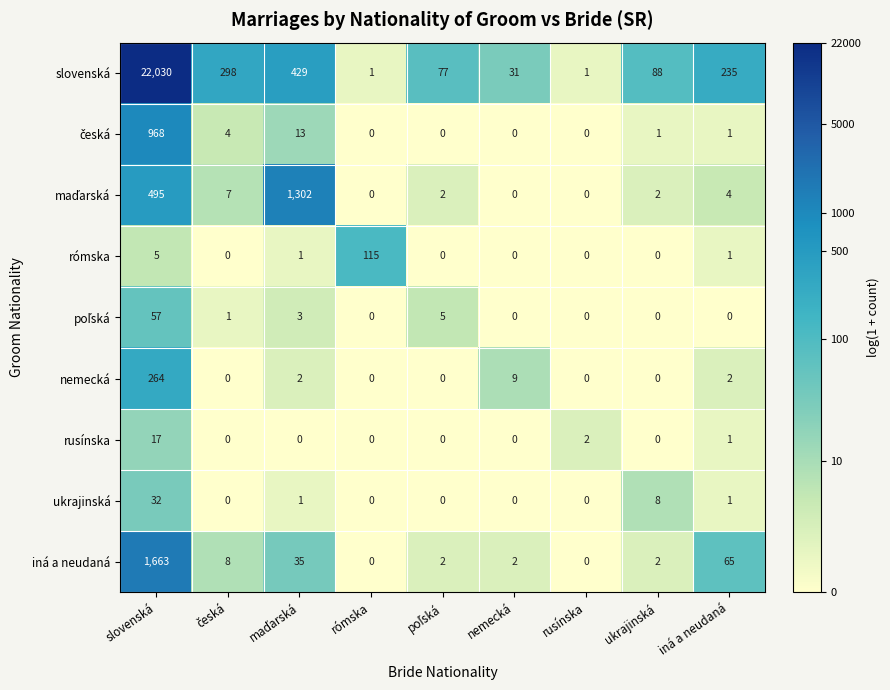

How many categories are shown in the chart?

9